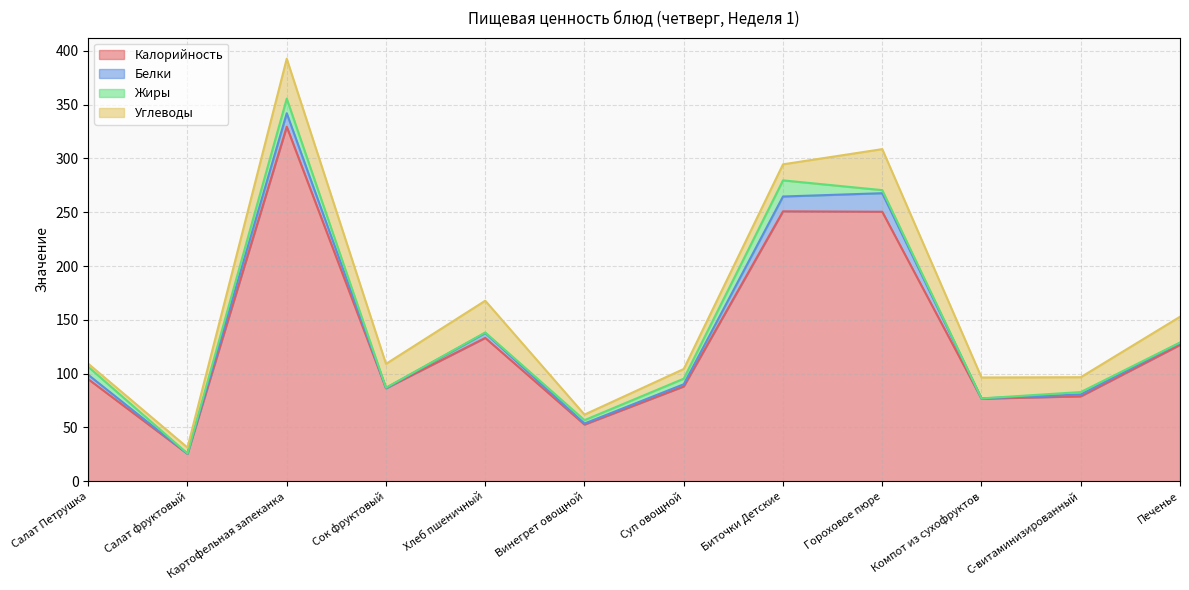

Which series has the largest total across all categories?

Калорийность